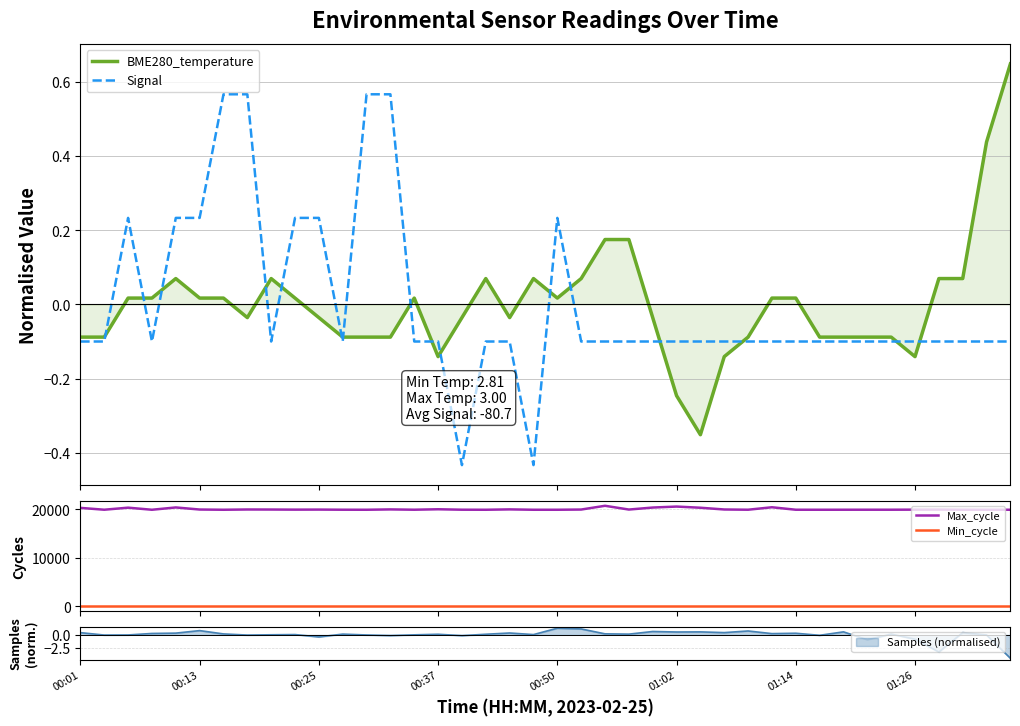

Which series has the largest total across all categories?

Max_cycle